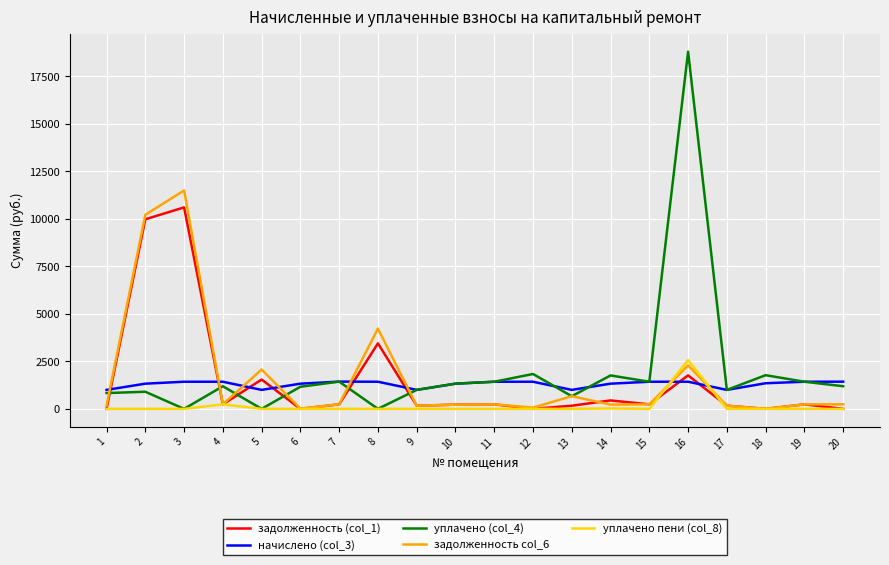

What are all the series names shown in the legend?

задолженность (col_1), начислено (col_3), уплачено (col_4), задолженность col_6, уплачено пени (col_8)